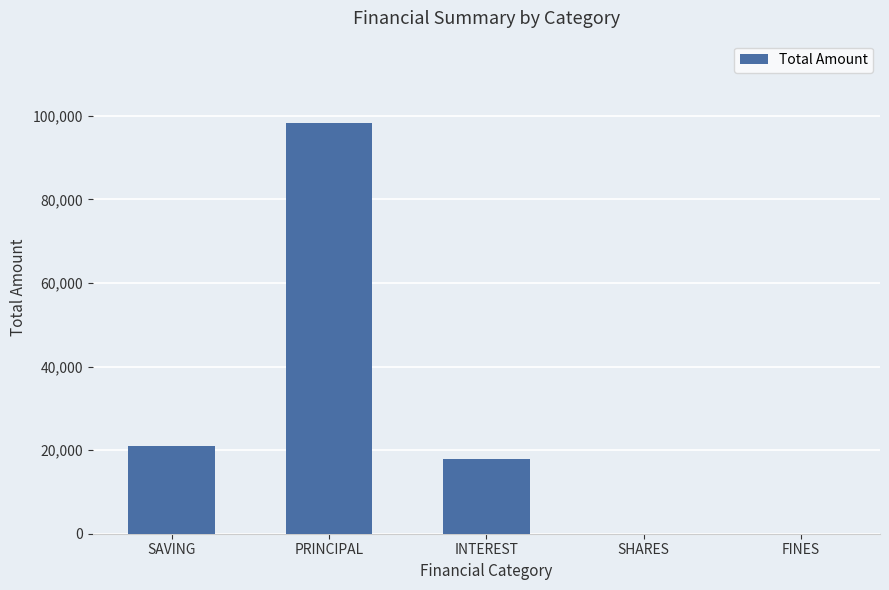

Reading left to right, transcribe all the data shown in this chart.

21000	98300	17800	0	0